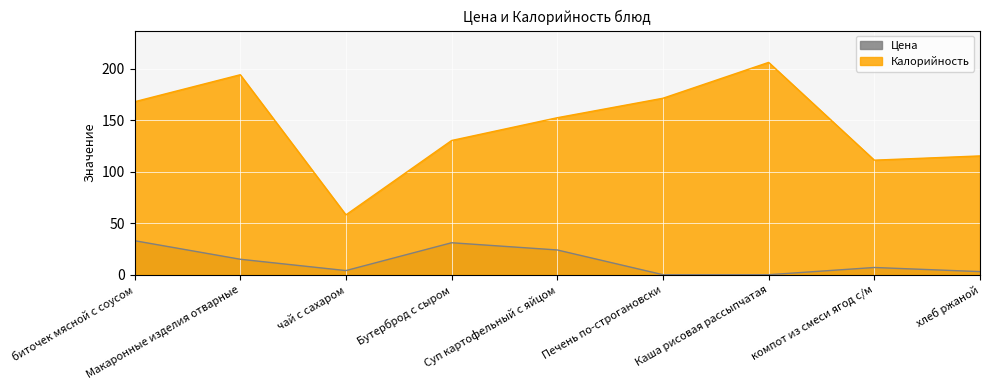

Reading left to right, extract all data points from this chart.

Цена: 33.0	15.0	4.0	31.0	24.0	0.0	0.0	7.0	3.0
Калорийность: 167.8	194.0	58.0	130.2	152.3	171.2	206.0	111.1	115.2